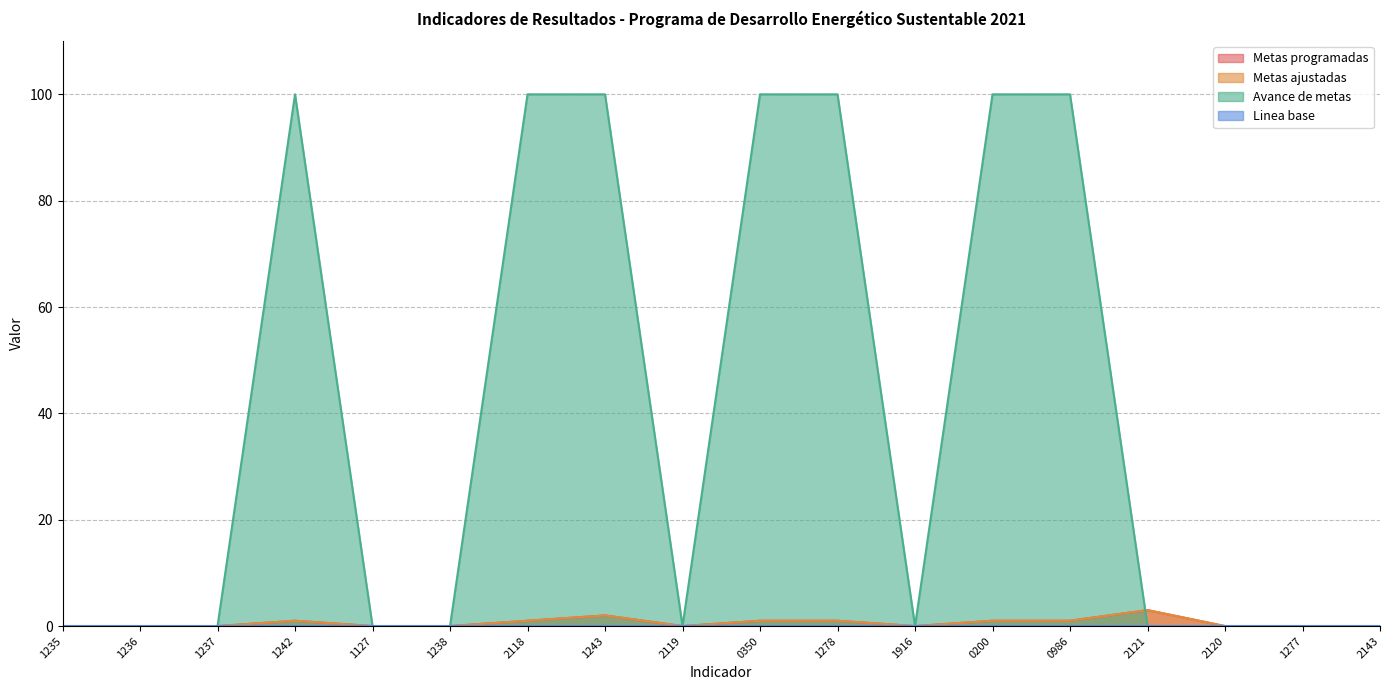

What is the average value of the Avance de metas series?

39